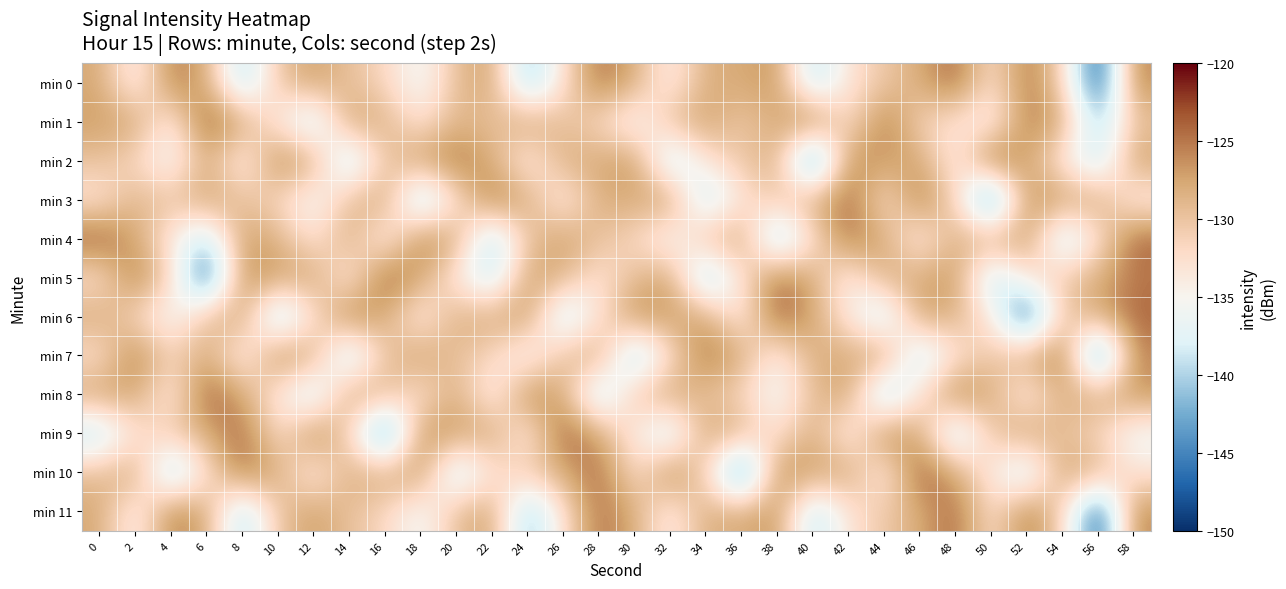

Rank the series by their maximum value, from highest to lowest.

min 1, min 2, min 4, min 5, min 6, min 8, min 9, min 10, min 0, min 3, min 7, min 11